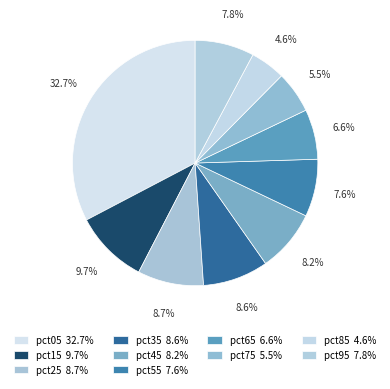

What percentage do pct15 and pct05 together represent?

42.4%